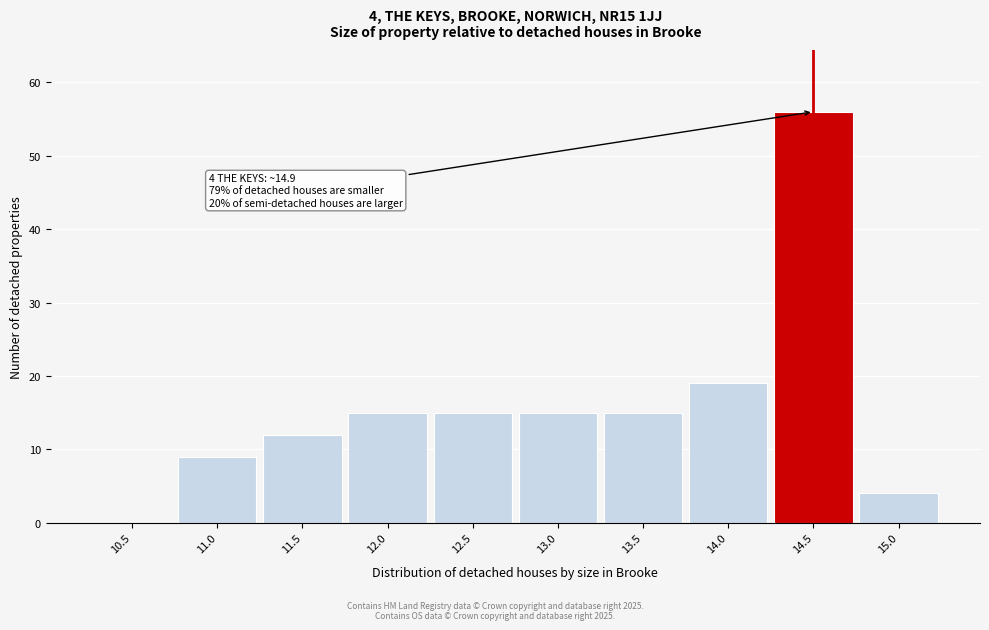

Reading right to left, what are all the values shown in this chart?

15.0=4	14.5=56	14.0=19	13.5=15	13.0=15	12.5=15	12.0=15	11.5=12	11.0=9	10.5=0